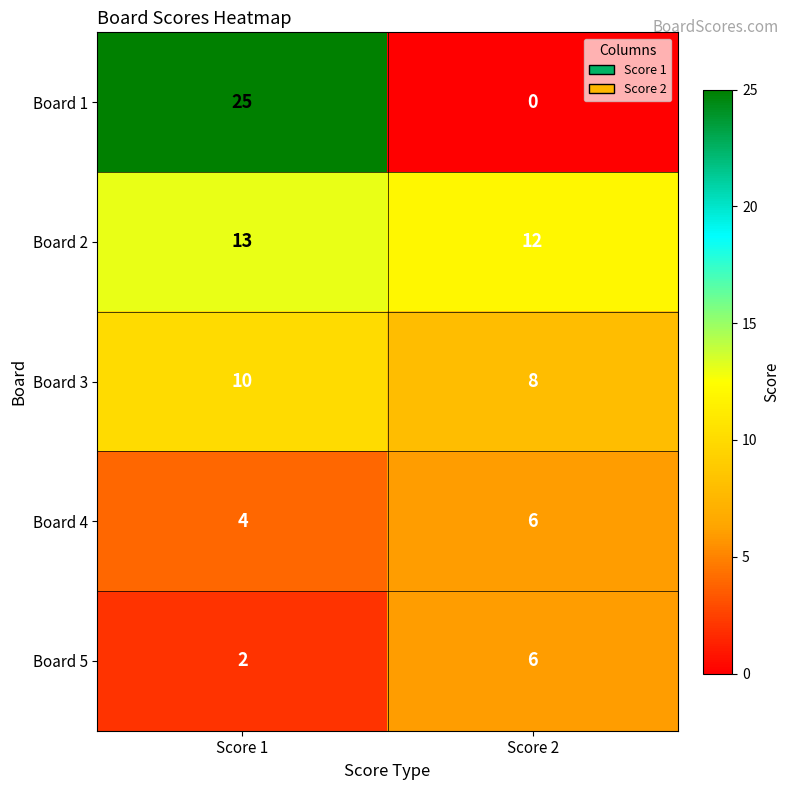

What is the sum of the Board 5 values at Score 2 and Score 1?

8